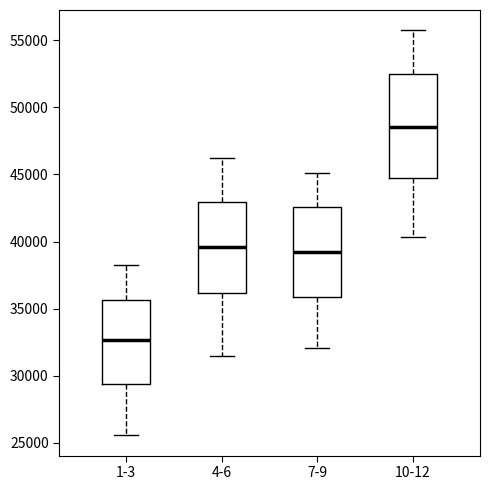

Which box has the highest median line?

10-12